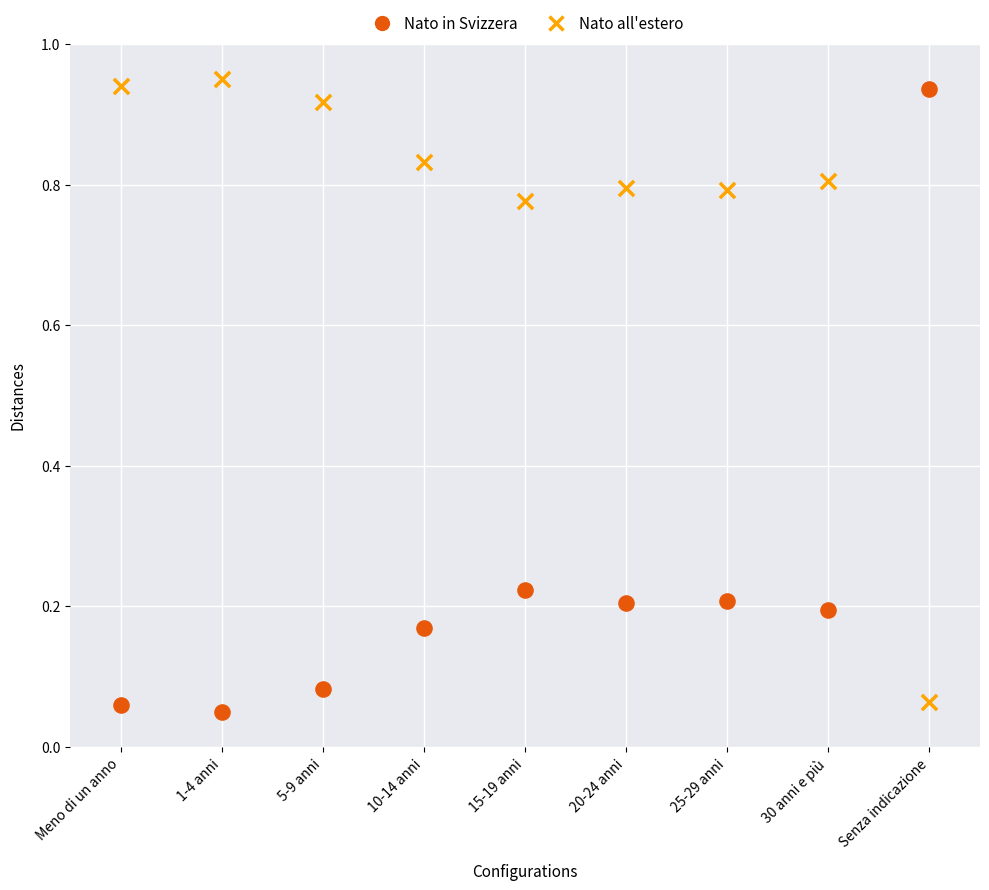

What are all the series names shown in the legend?

Nato in Svizzera, Nato all'estero